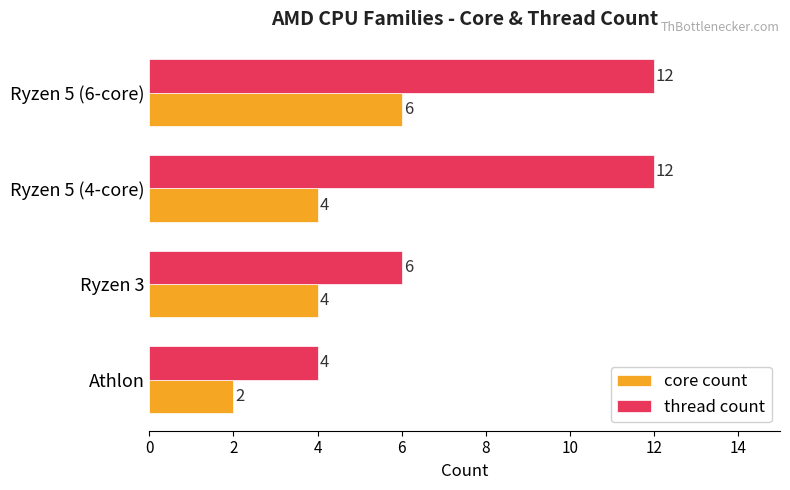

Which category has the lowest value in the thread count series?

Athlon